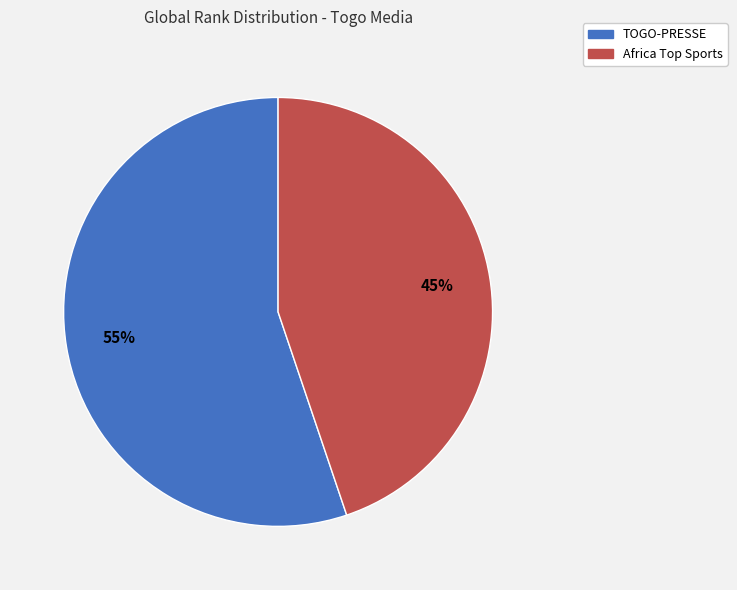

What is the majority slice?

TOGO-PRESSE